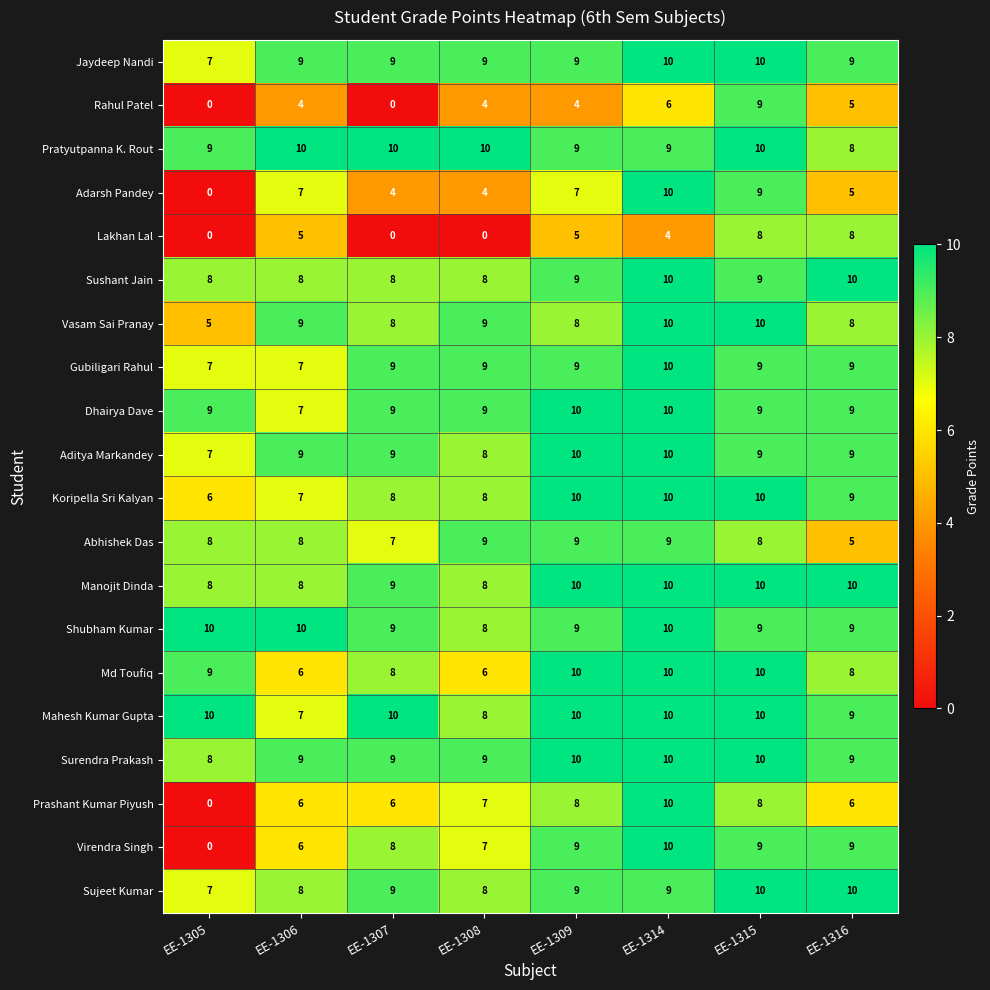

True or false: Md Toufiq has a value of 6 at EE-1314.

False